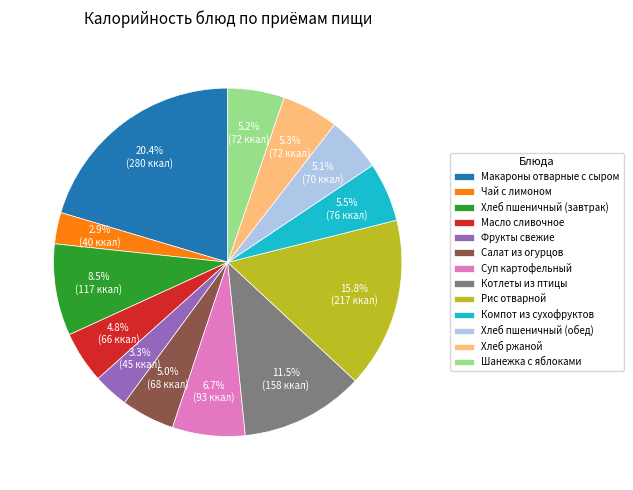

Approximately how many times larger is the value at Хлеб пшеничный (завтрак) compared to Рис отварной?

0.5